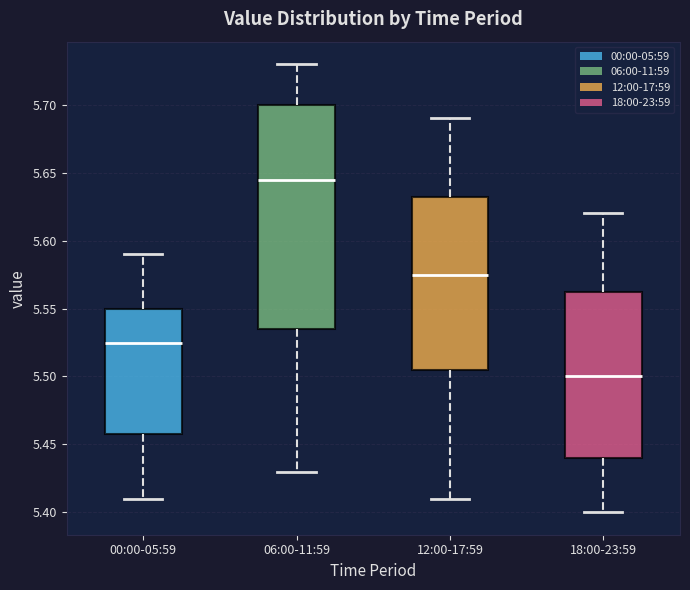

Which box's median line is the lowest?

18:00-23:59